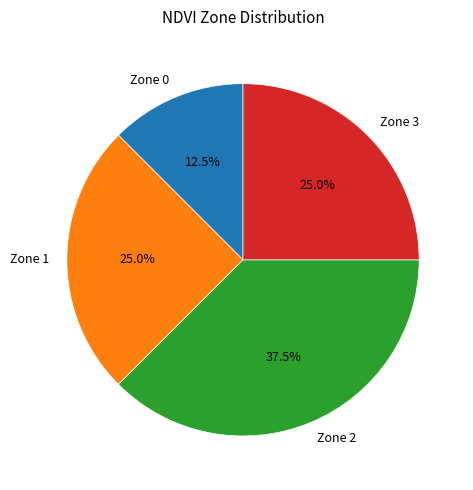

What is the smallest slice in the pie chart?

Zone 0